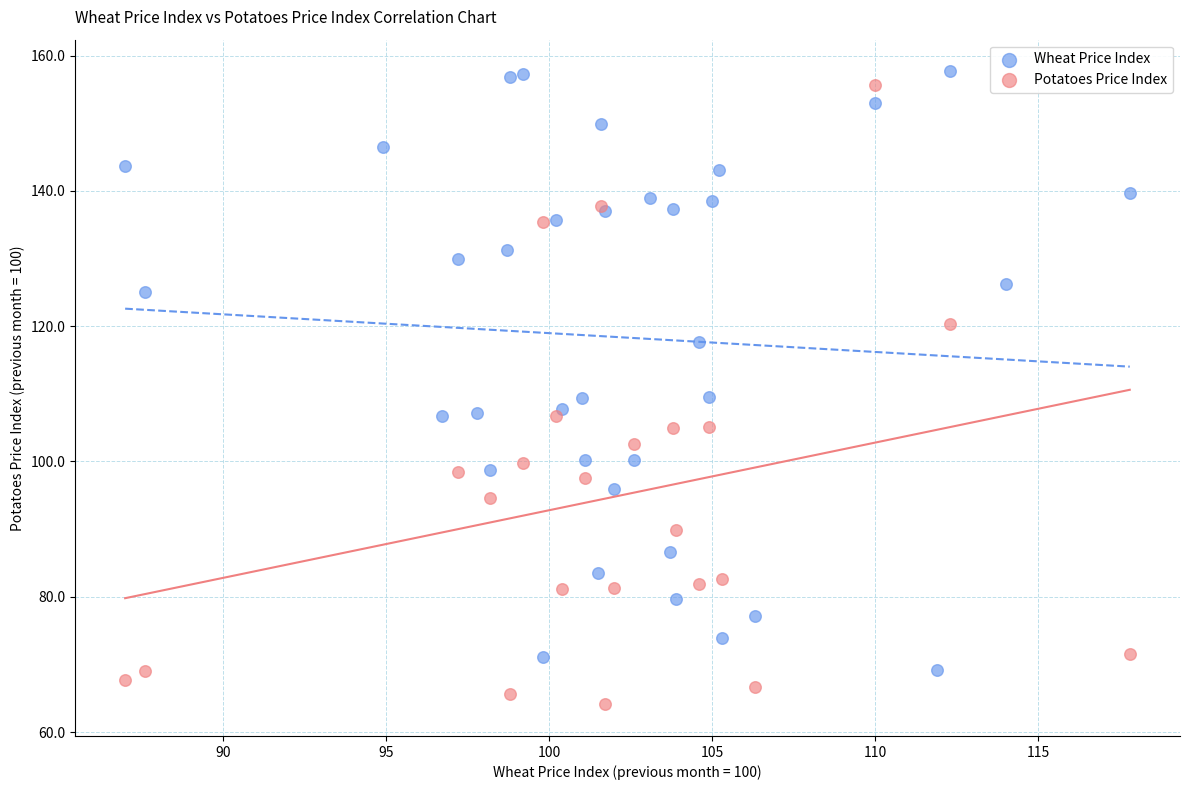

Which series contains the lowest Y value?

Potatoes Price Index